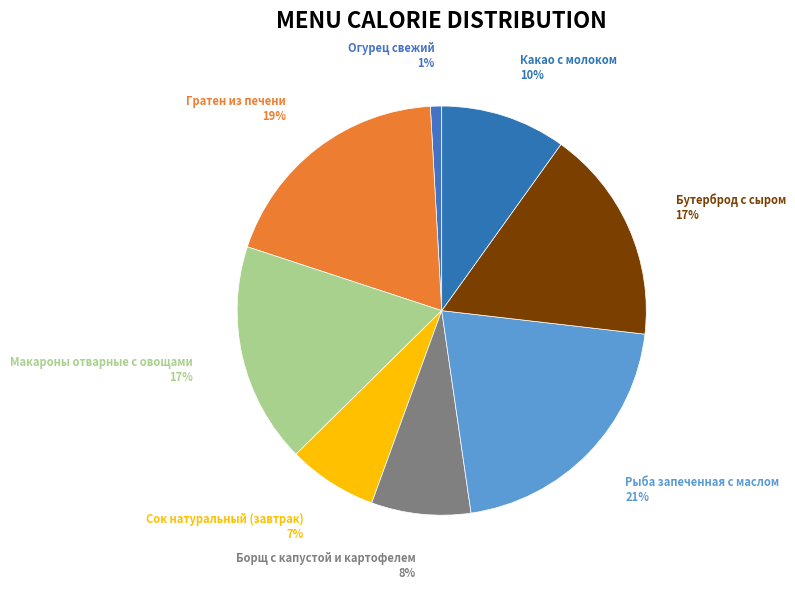

To the nearest percent, what is the average slice percentage?

12%